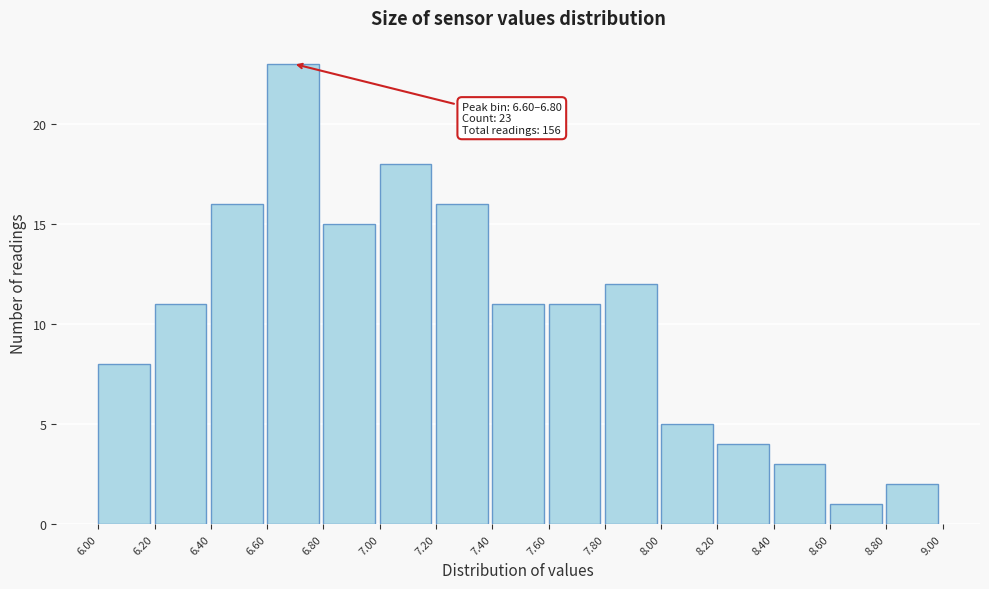

Over which range of the x-axis is the bar tallest?

6.60 to 6.80